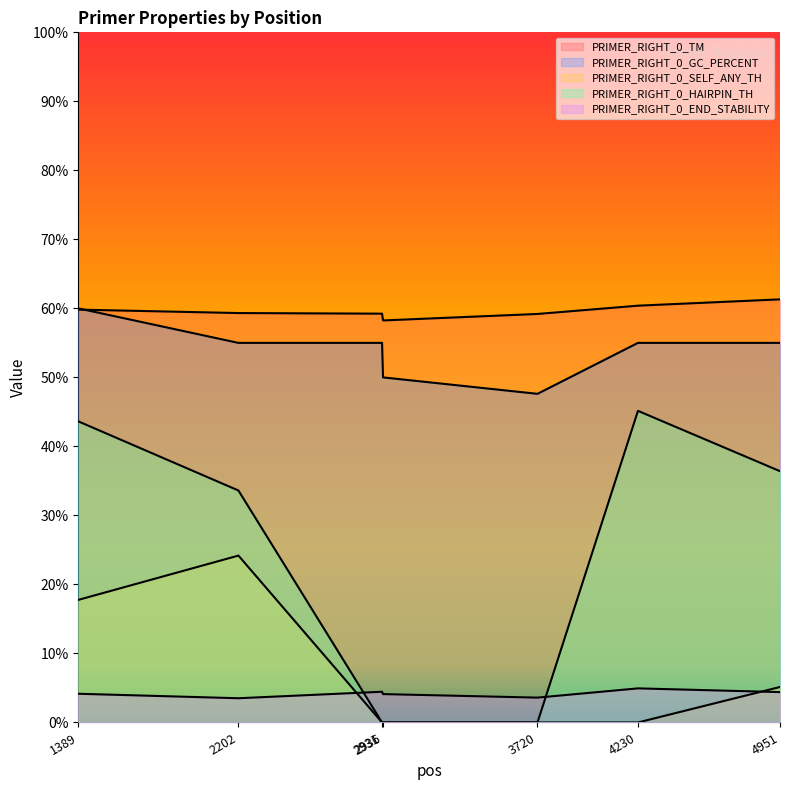

How many values in PRIMER_RIGHT_0_SELF_ANY_TH are above zero?

3